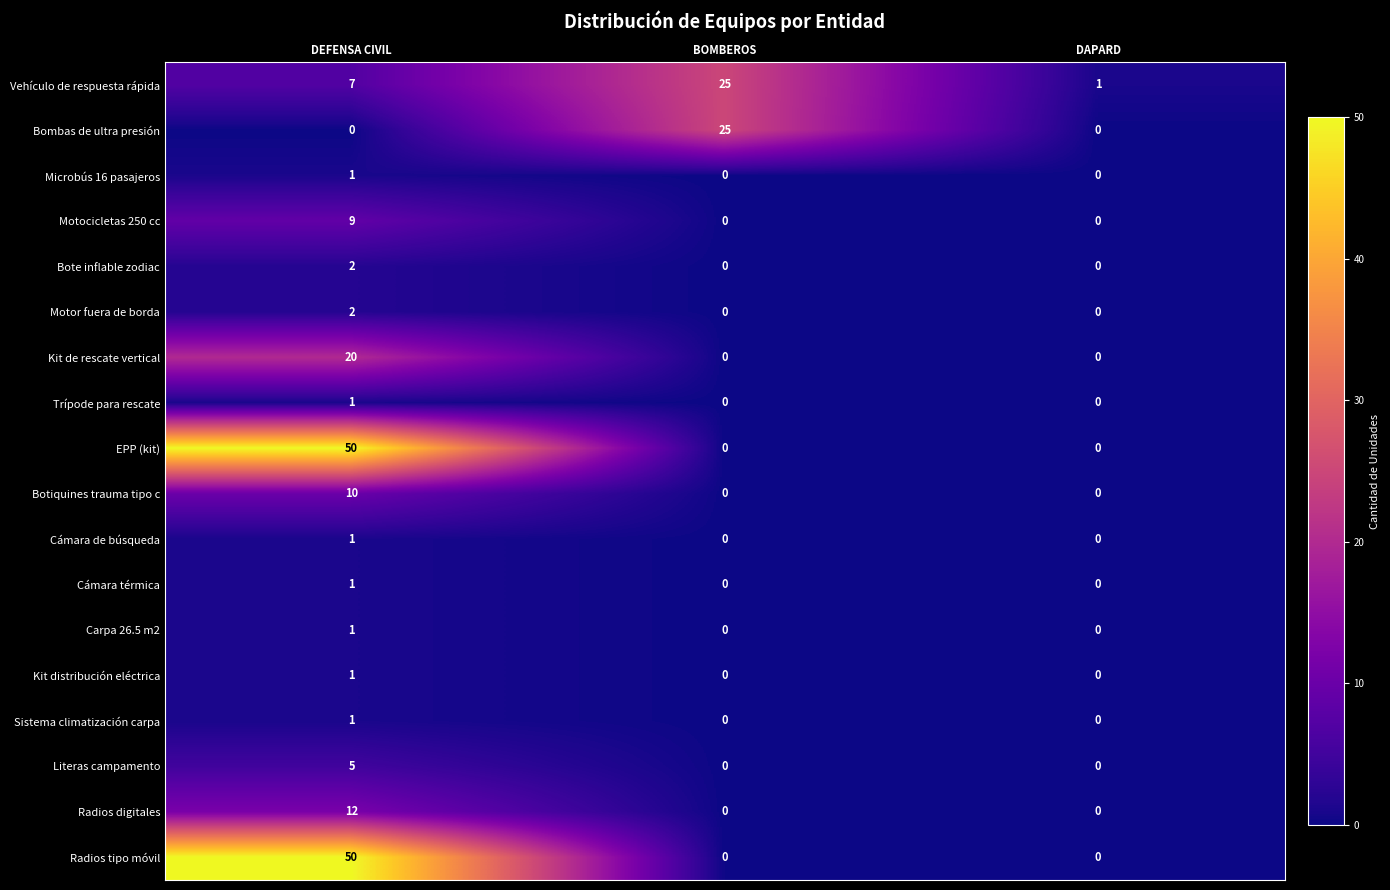

The Trípode para rescate series shows 1 at DEFENSA CIVIL. True or false?

True